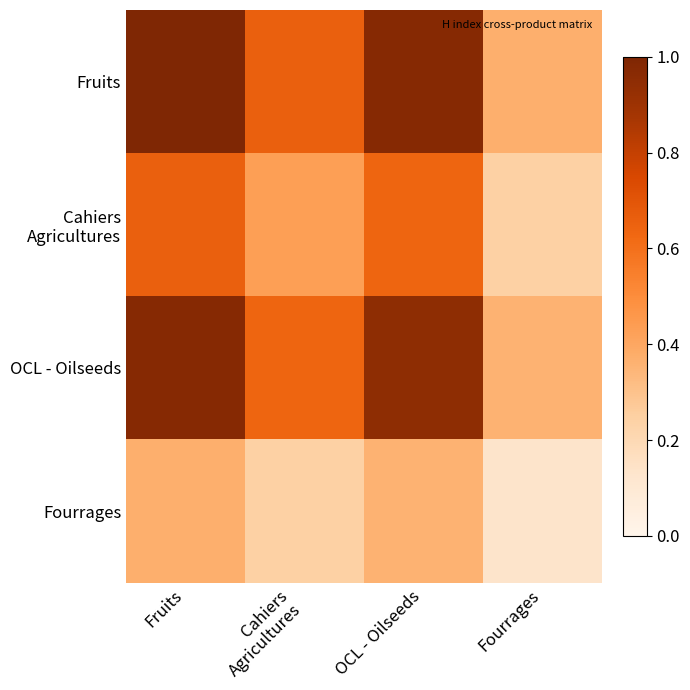

At Fruits, list the series in order from smallest to largest.

Fourrages, Cahiers Agricultures, OCL - Oilseeds, Fruits